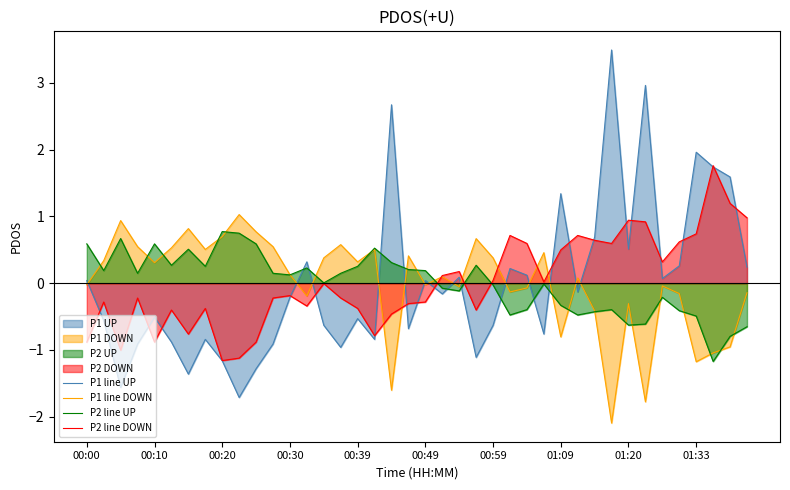

The P2 line UP series shows 0.3 at 00:10. True or false?

False